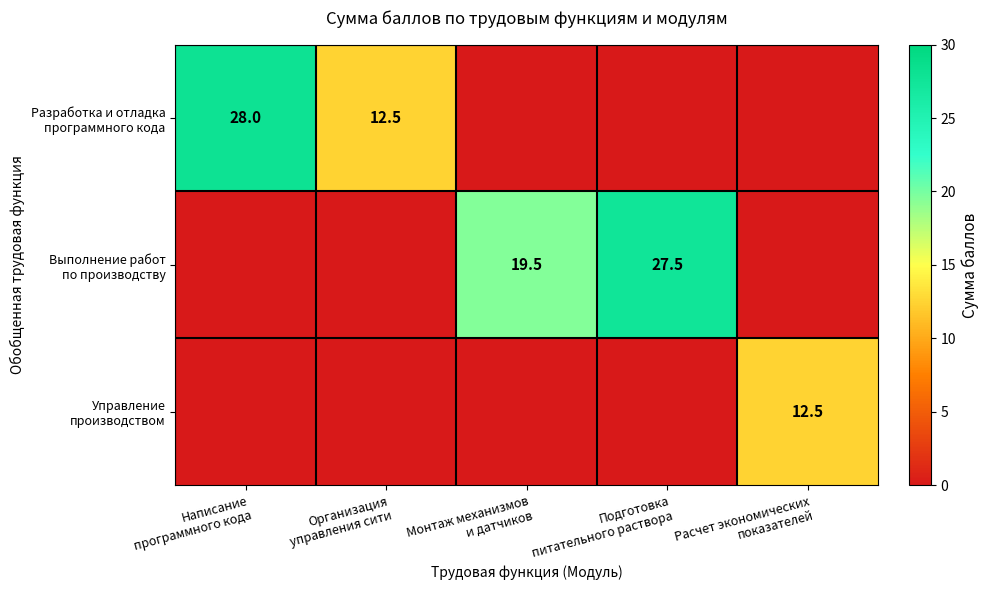

What is the maximum value shown in the chart?

28.0